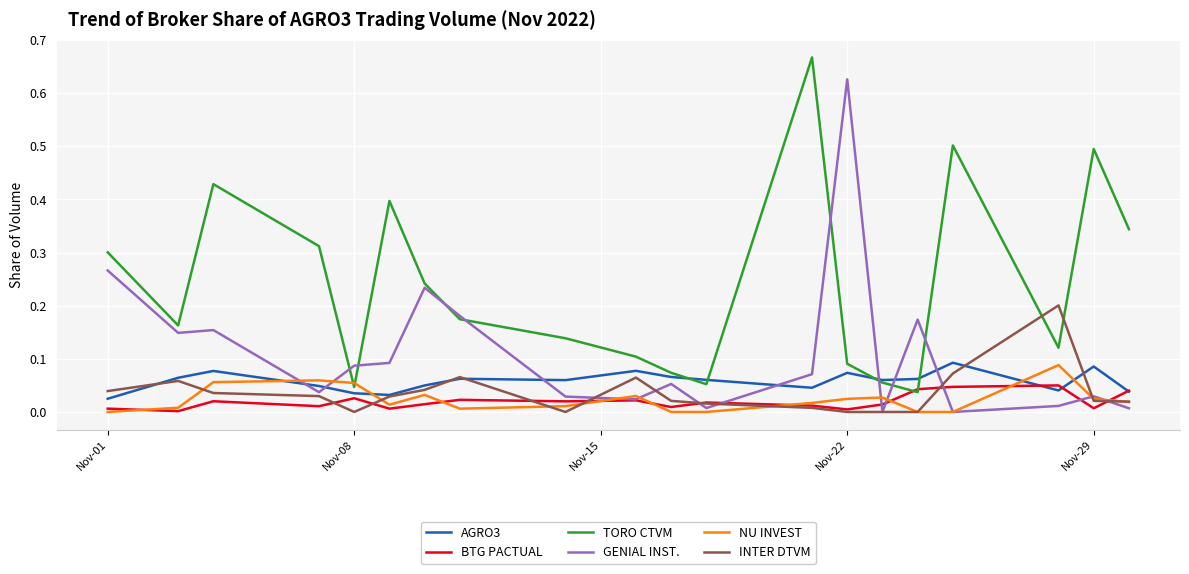

How many times do TORO CTVM and NU INVEST cross each other?

2